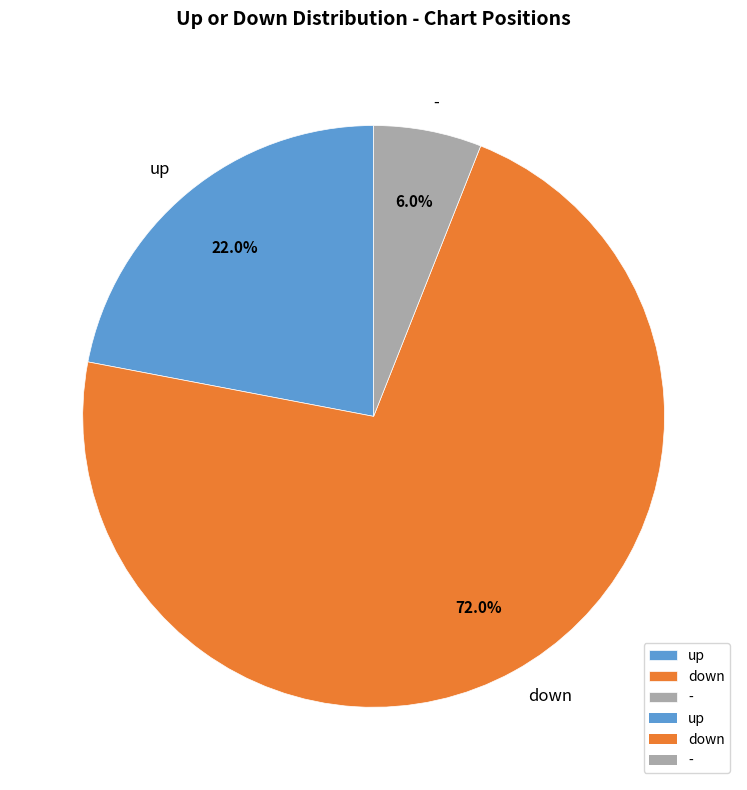

What portion of the pie excludes up?

78.0%